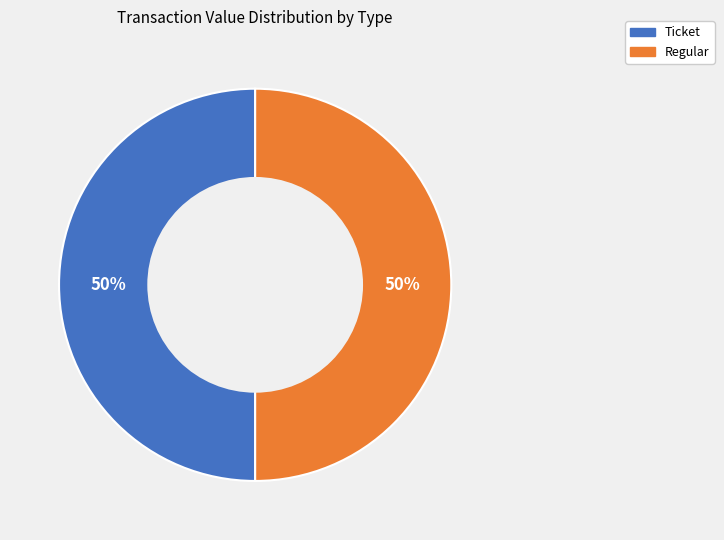

To the nearest percent, what is the average slice percentage?

50%